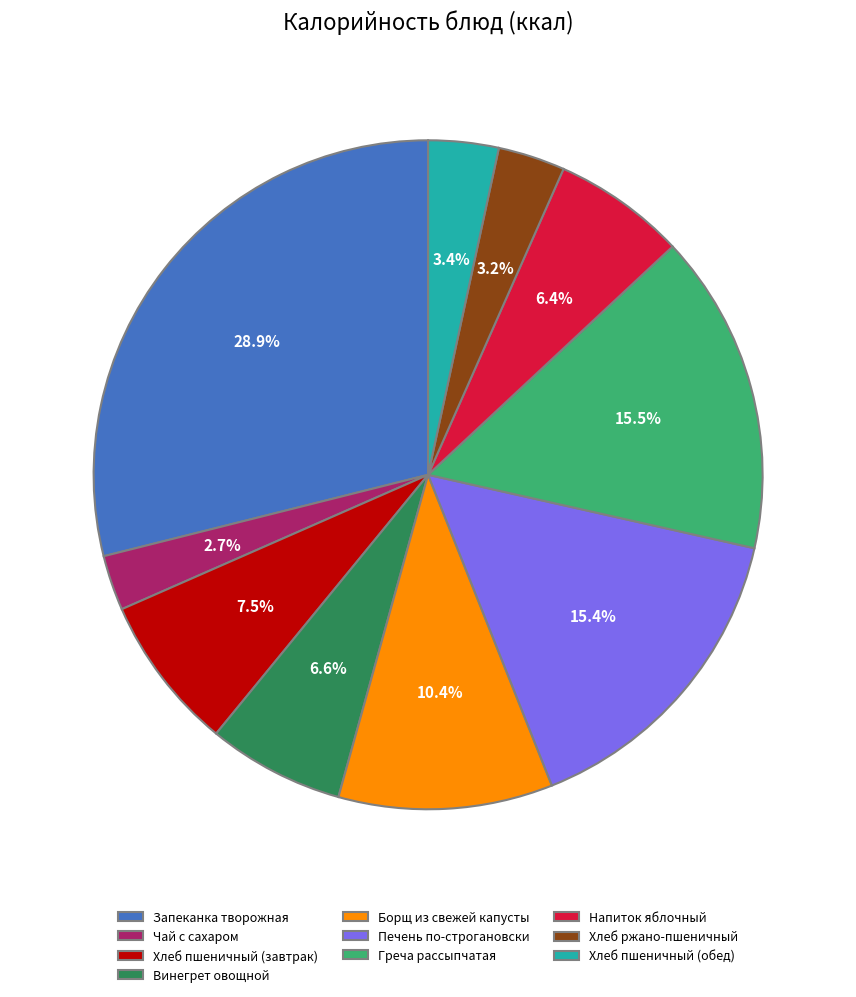

True or false: Запеканка творожная accounts for 29% of the total.

True